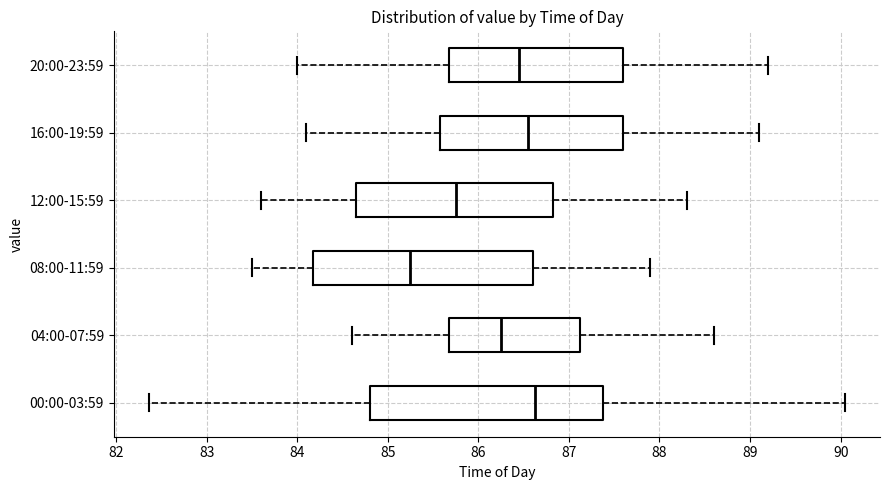

Reading bottom to top, read every box against the x-axis: the position of its median line, the range the box covers, and the ends of its whiskers. The values are not printed on the chart, so give them approximately, as read against the axis.

00:00-03:59: median 86.6, box 84.8 to 87.4, whiskers 82.4 to 90.1
04:00-07:59: median 86.3, box 85.7 to 87.1, whiskers 84.6 to 88.6
08:00-11:59: median 85.3, box 84.2 to 86.6, whiskers 83.5 to 87.9
12:00-15:59: median 85.8, box 84.7 to 86.8, whiskers 83.6 to 88.3
16:00-19:59: median 86.6, box 85.6 to 87.6, whiskers 84.1 to 89.1
20:00-23:59: median 86.5, box 85.7 to 87.6, whiskers 84.0 to 89.2